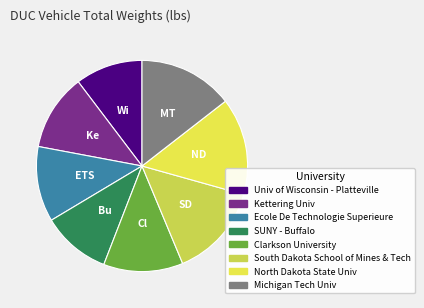

Is Clarkson University the majority of the pie?

No